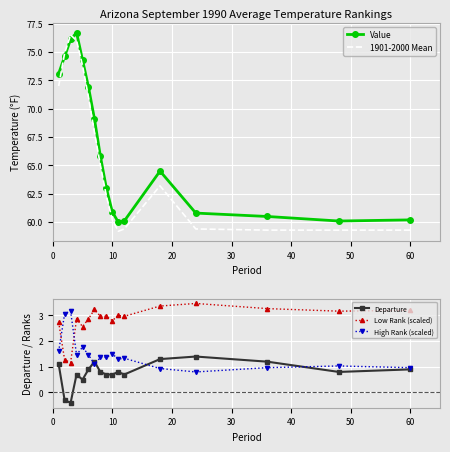

What is the minimum value for High Rank (scaled)?

0.8